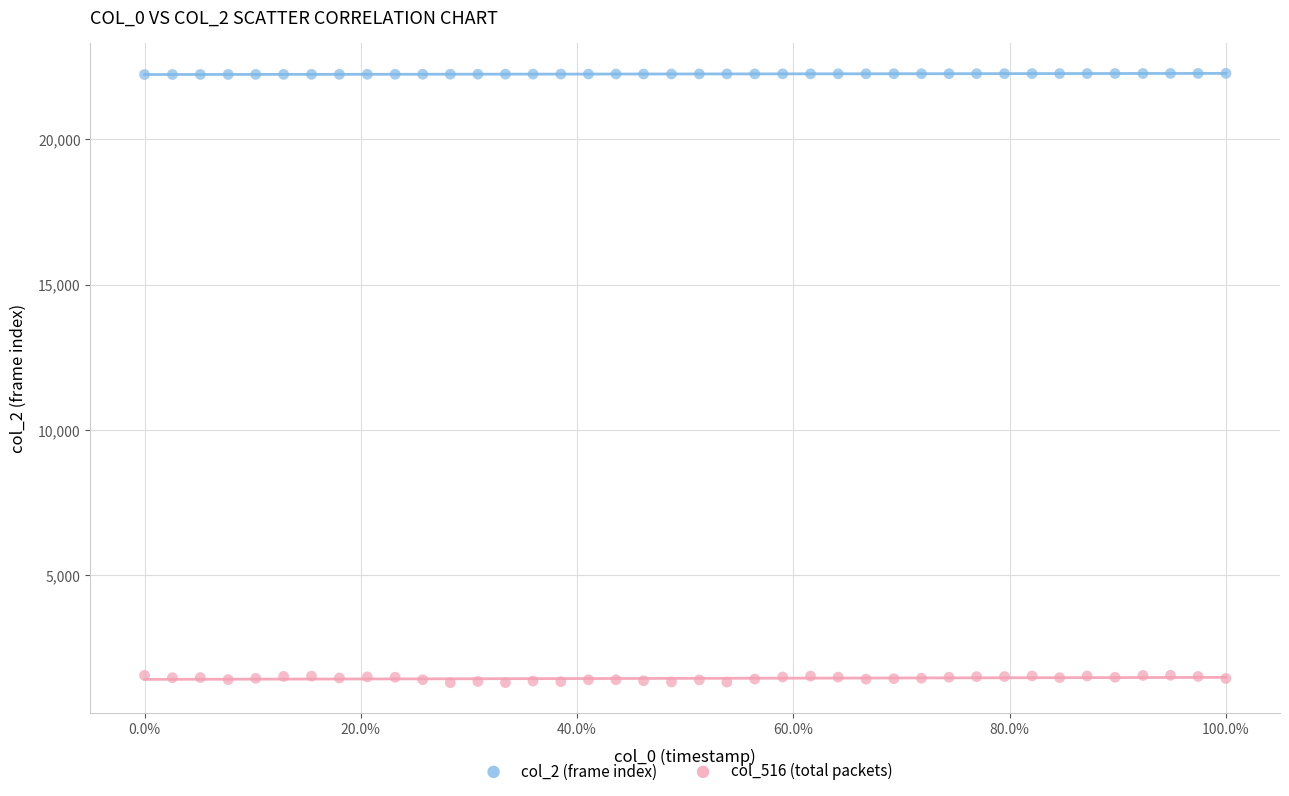

Which series contains the lowest Y value?

col_516 (total packets)